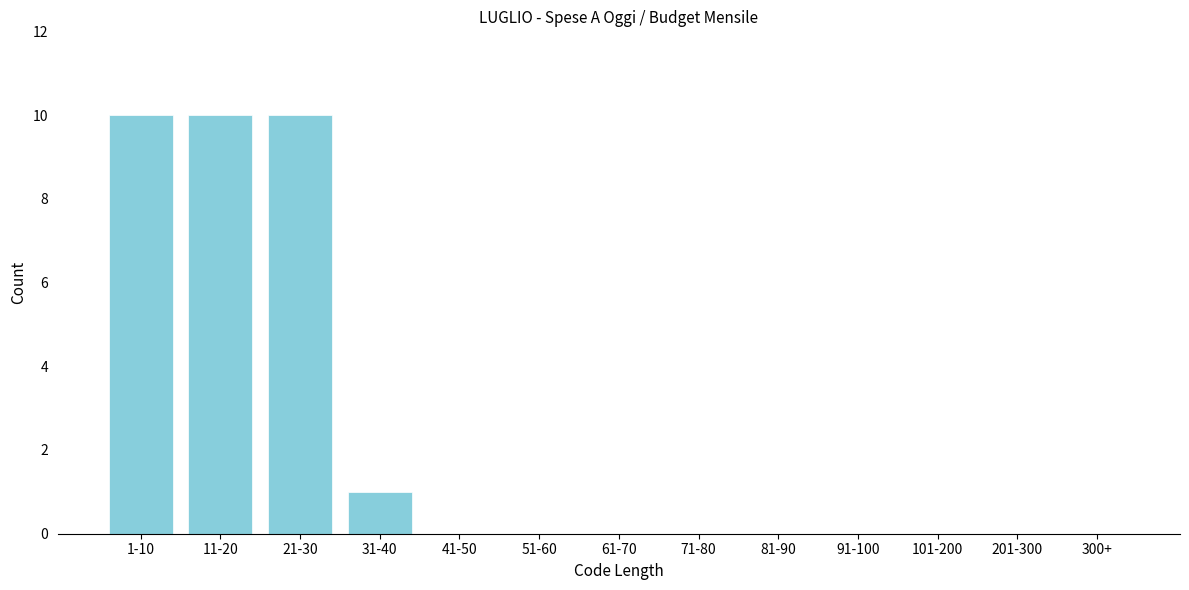

Reading left to right, list all the values displayed in this chart.

1-10=10	11-20=10	21-30=10	31-40=1	41-50=0	51-60=0	61-70=0	71-80=0	81-90=0	91-100=0	101-200=0	201-300=0	300+=0